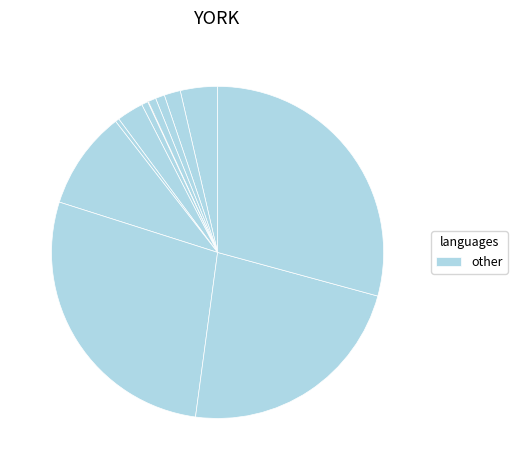

Count the number of slices in the pie.

12